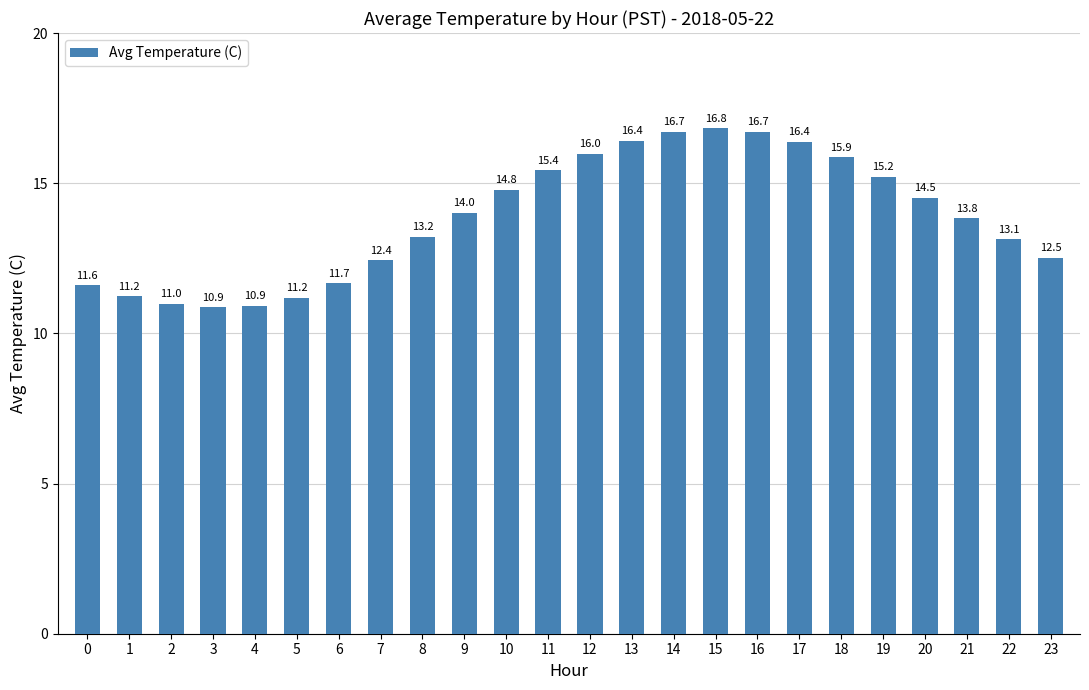

At which category does the chart reach its minimum across all series?

3